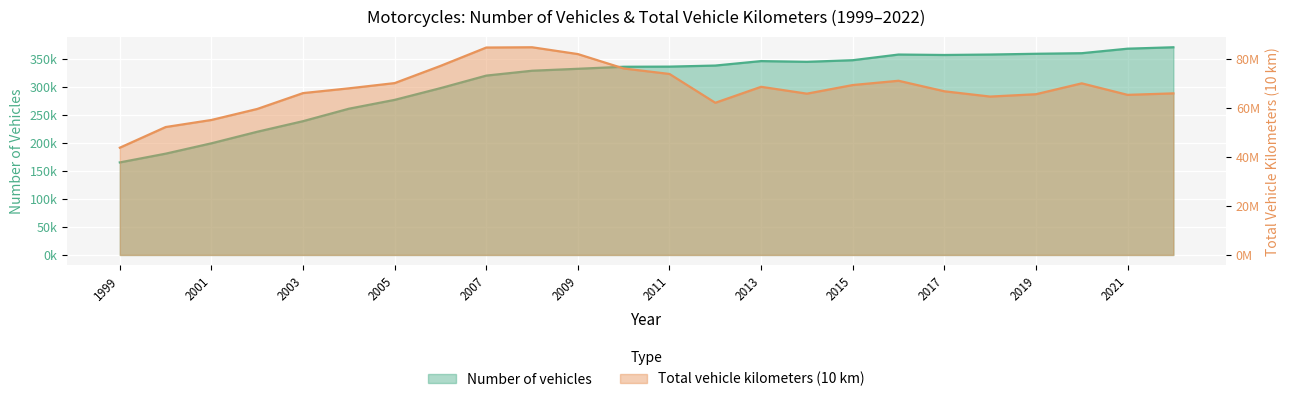

Which category has the lowest value across all series?

1999